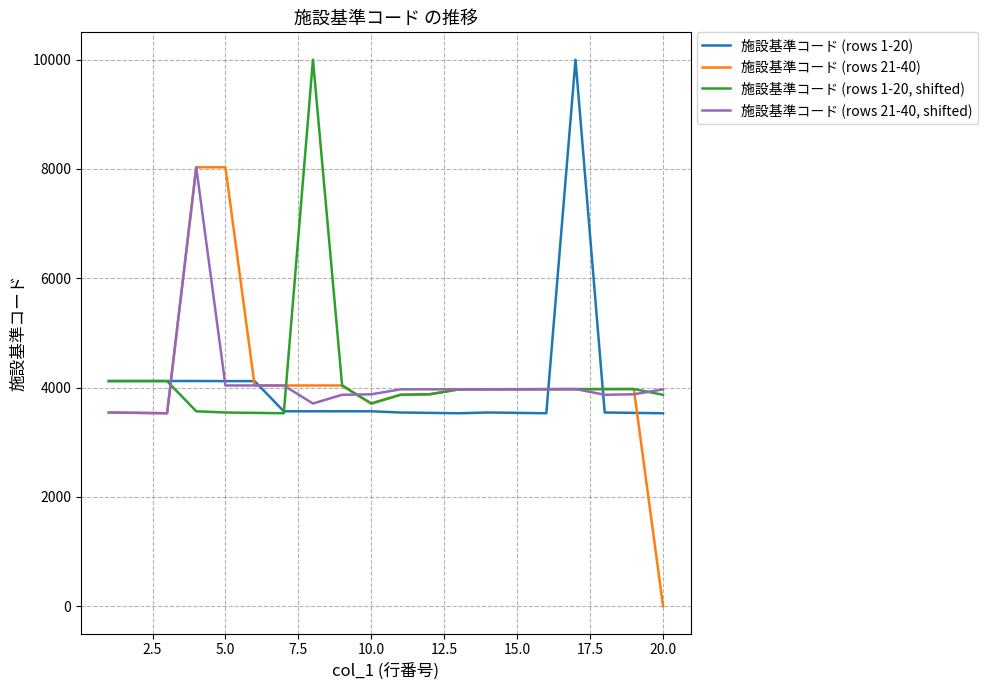

Which series has the widest spread of values?

施設基準コード (rows 21-40)